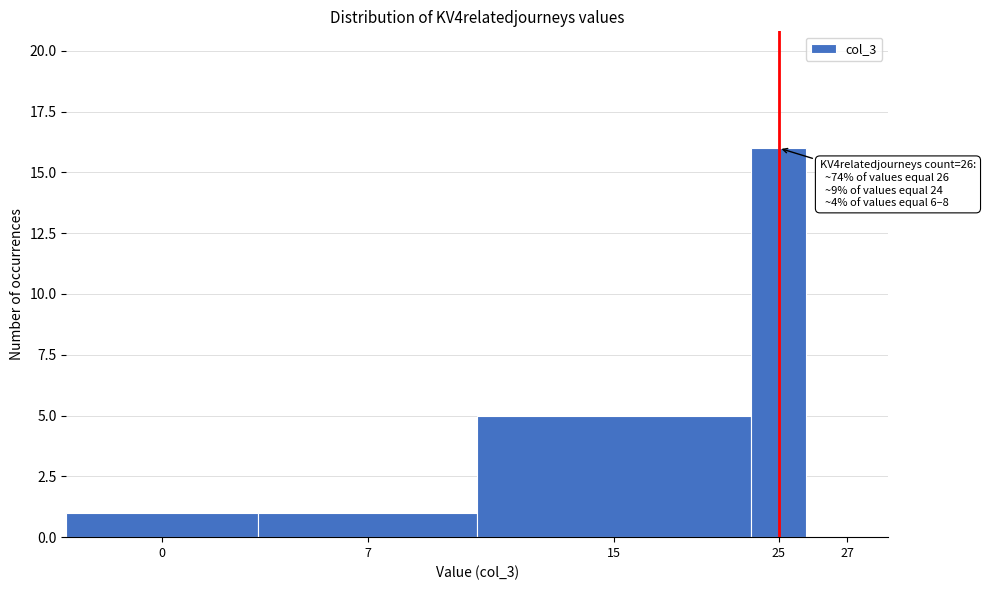

Reading right to left, extract all data points from this chart.

27=0	25=16	15=5	7=1	0=1